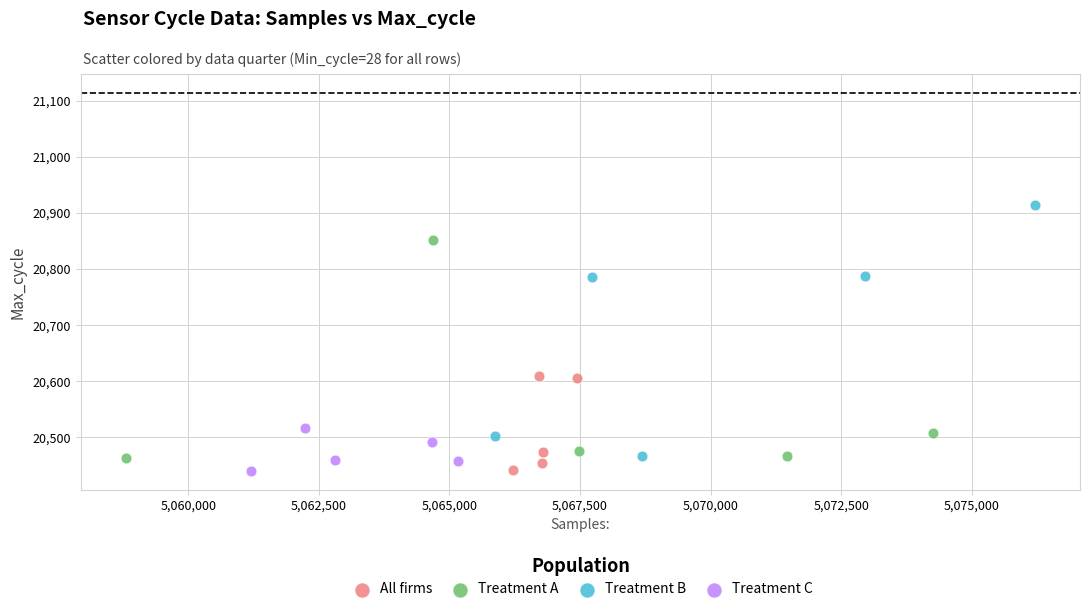

Which series has the widest spread of Y values?

Treatment B